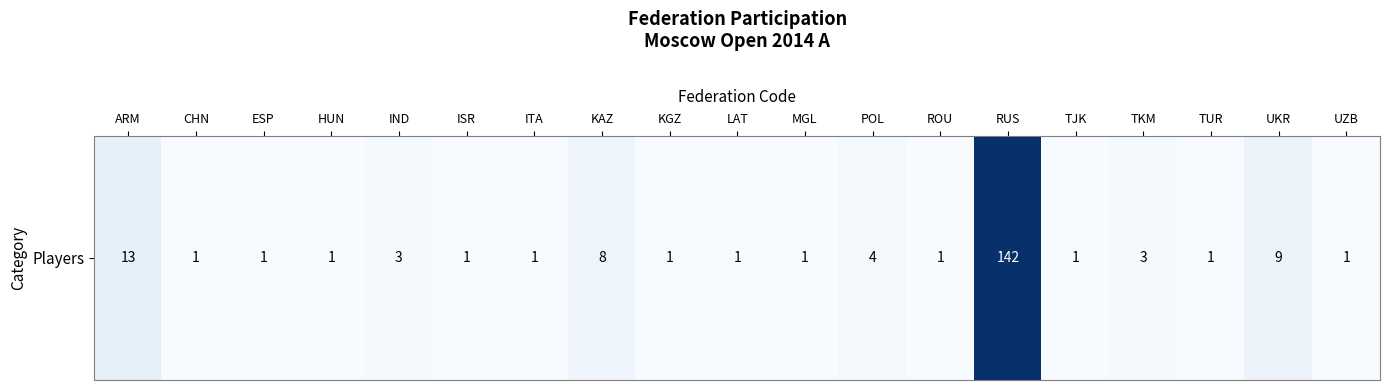

Which label corresponds to the largest value in the chart?

RUS